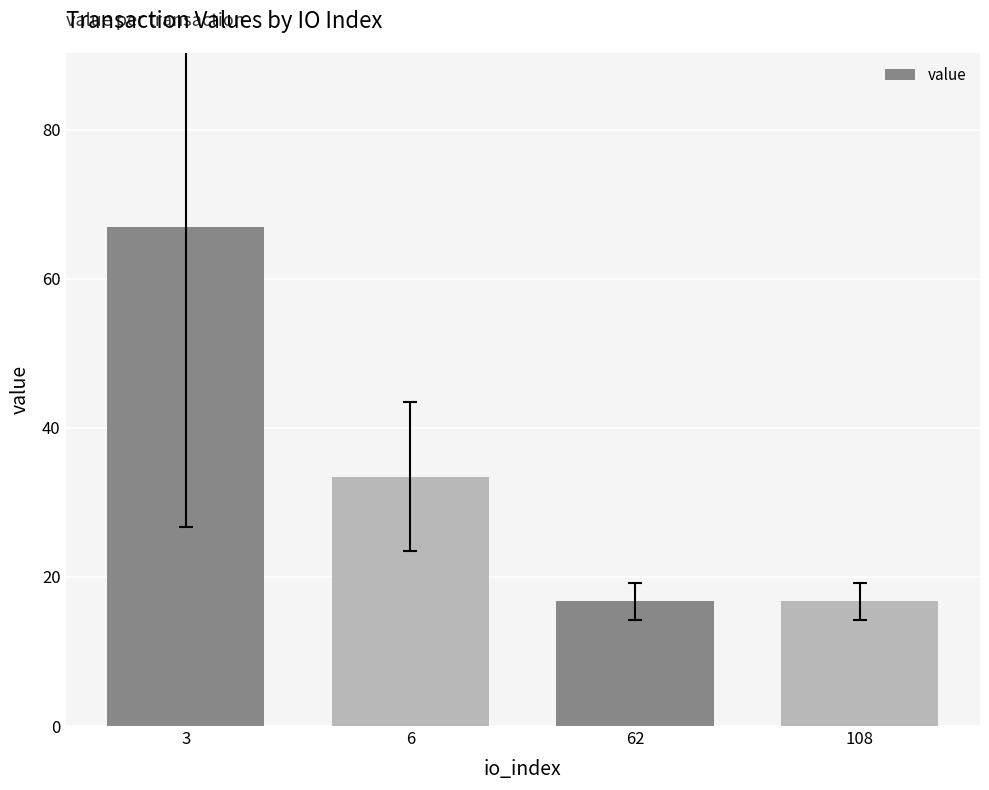

What is the value of the 1st bar from the left?

66.9